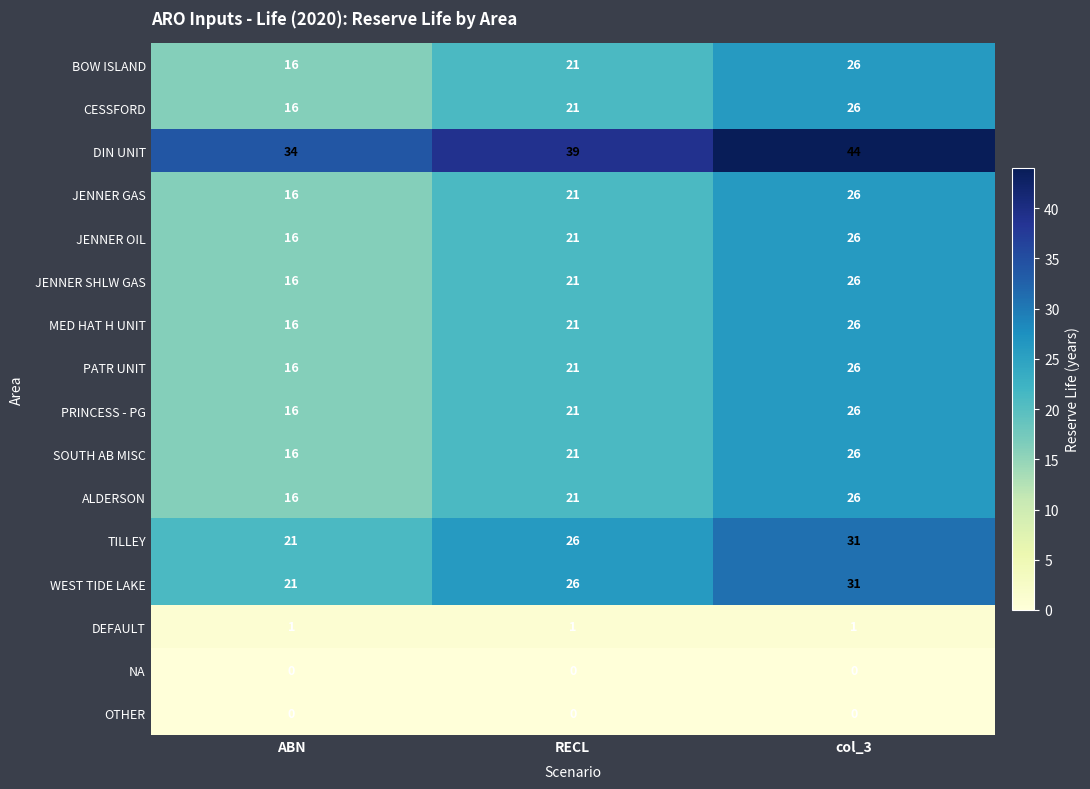

At which category is the sum across all series the highest?

col_3